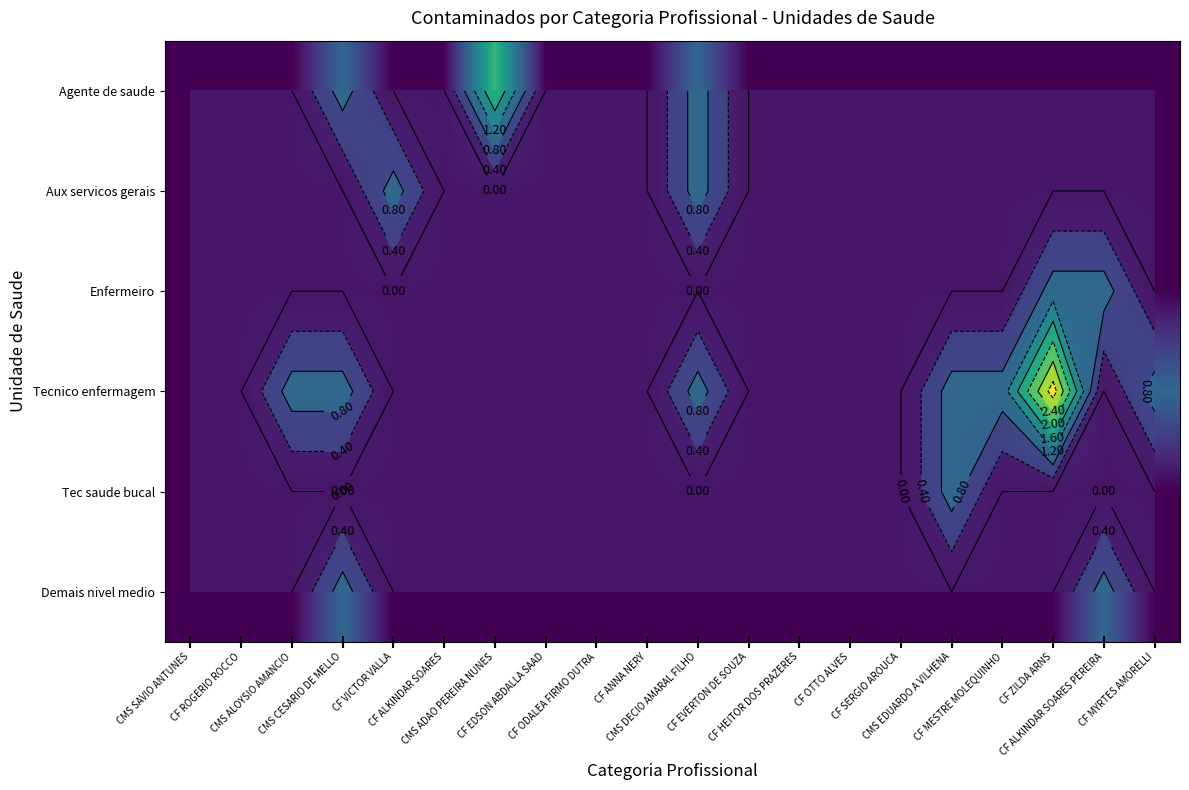

Is it true that Aux servicos gerais equals 0 at CMS SAVIO ANTUNES?

True